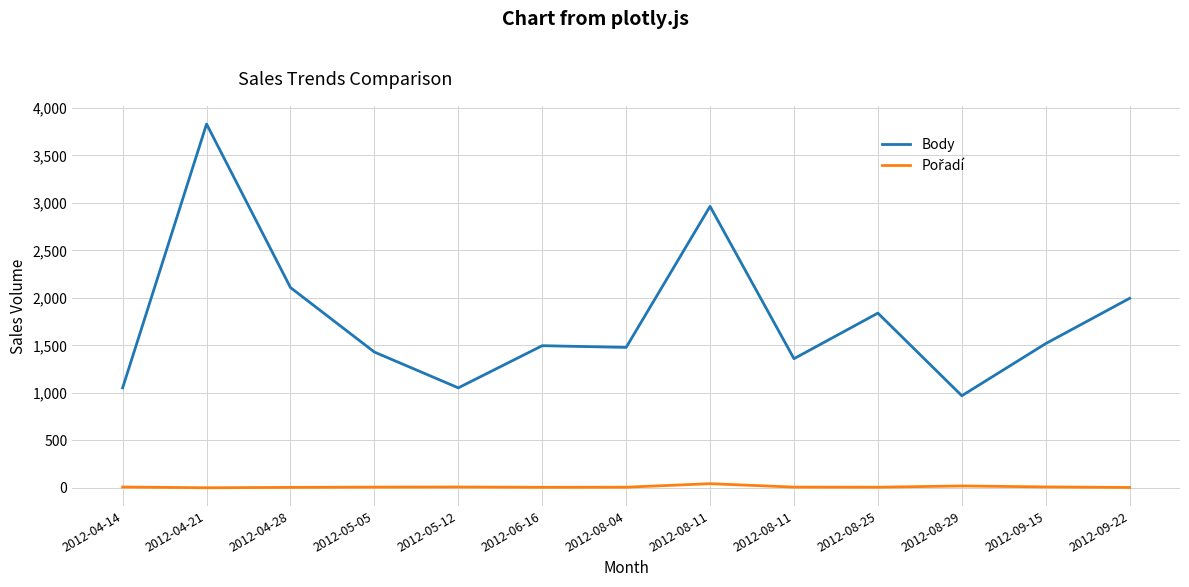

At 2012-08-29, list the series in order from smallest to largest.

Pořadí, Body